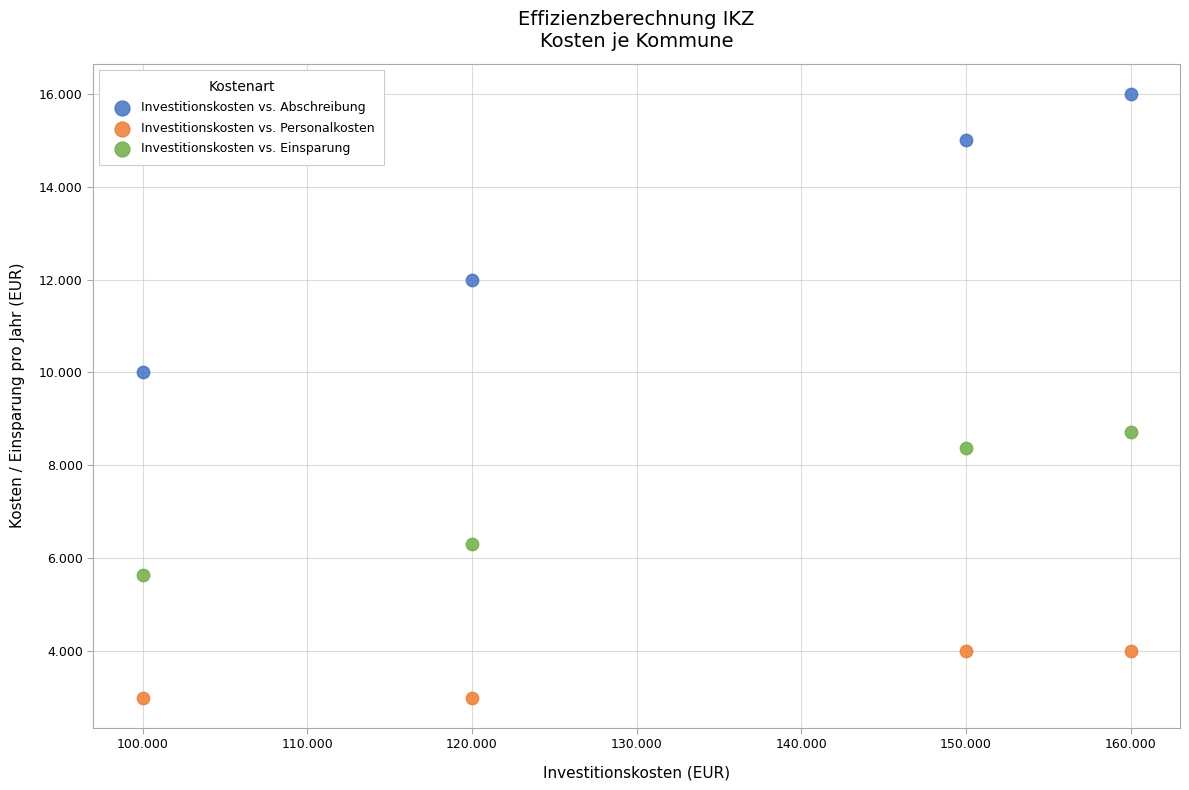

Which series contains the lowest Y value?

Investitionskosten vs. Personalkosten